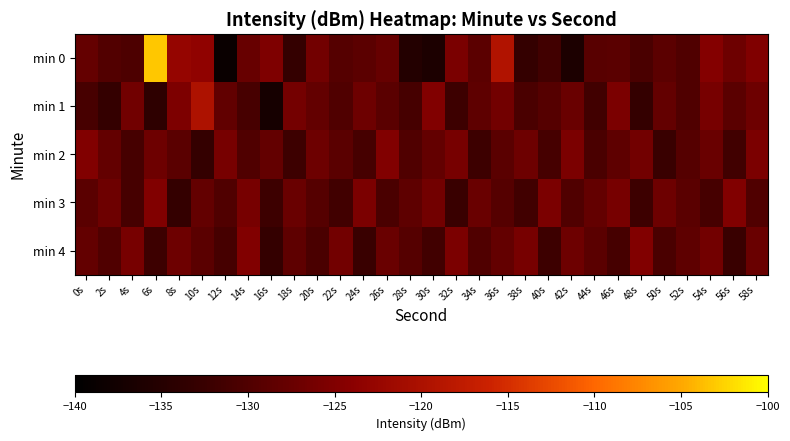

At which category is the sum across all series the highest?

6s